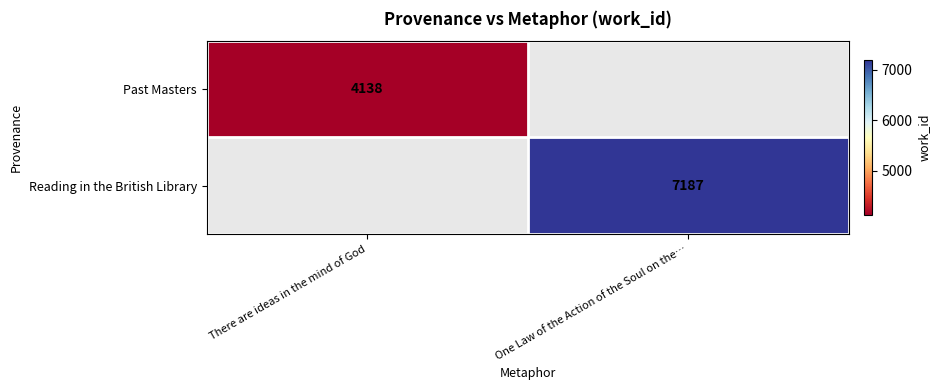

Which category has the highest value across all series?

One Law of the Action of the Soul on the…